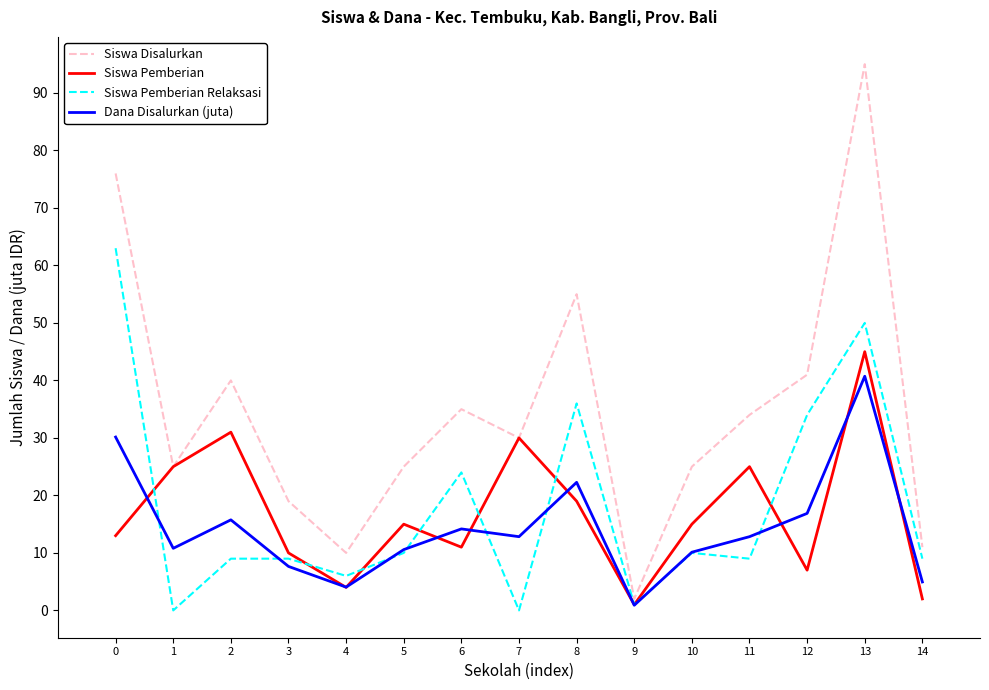

After their last crossing, which series has the higher values: Siswa Pemberian Relaksasi or Siswa Pemberian?

Siswa Pemberian Relaksasi